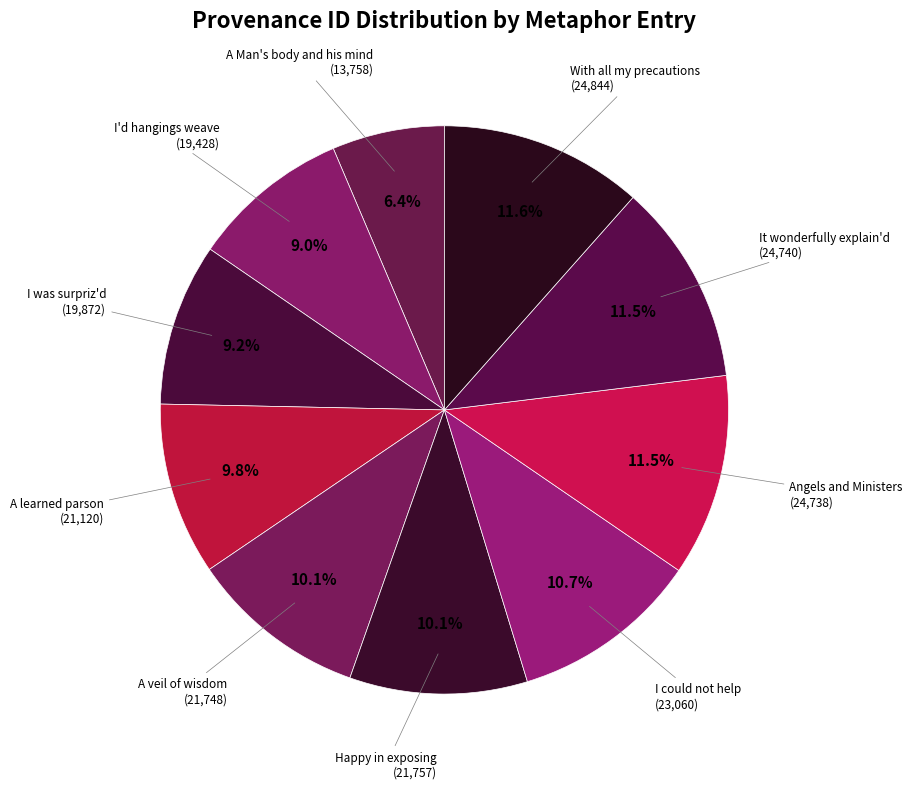

How many slices are in this pie chart?

10